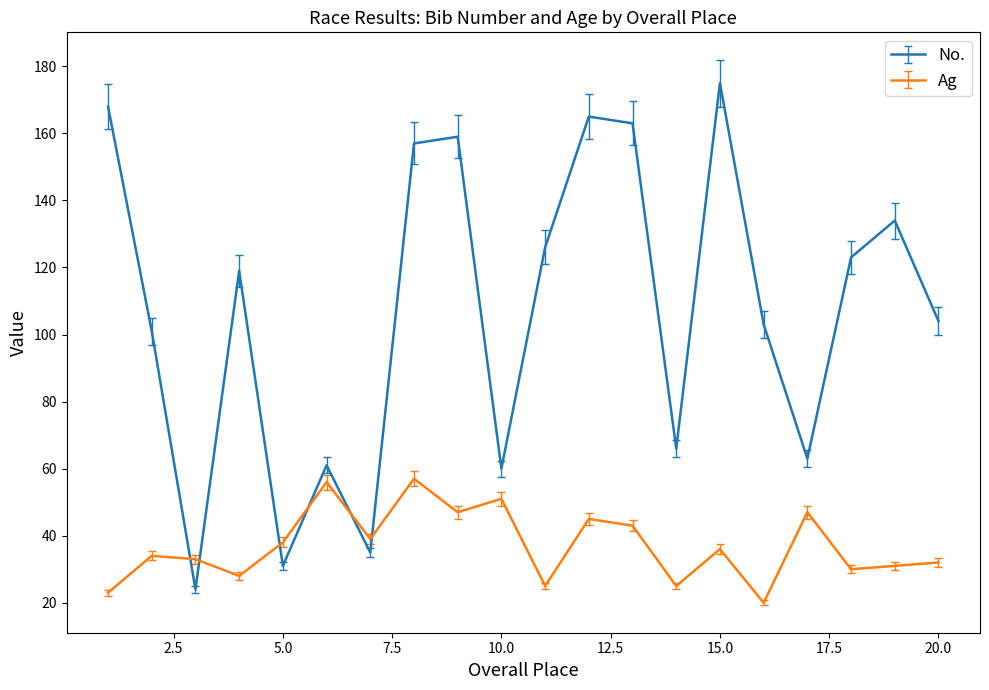

Rank the series by their maximum value, from highest to lowest.

No., Ag